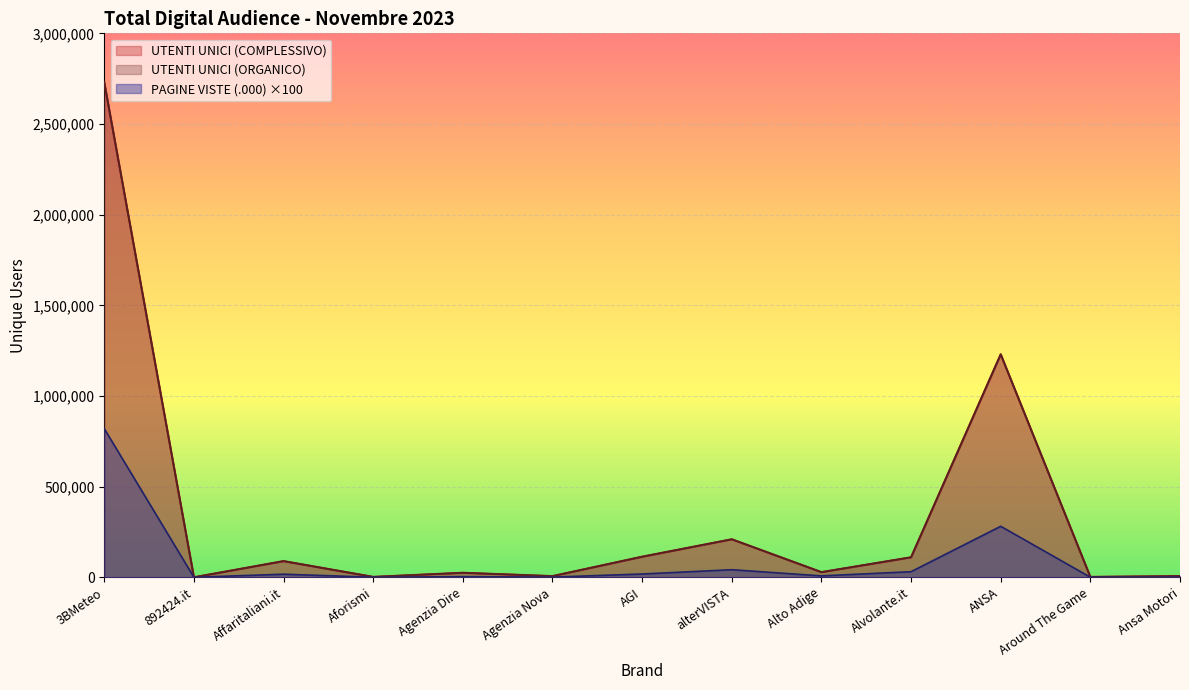

True or false: PAGINE VISTE (.000) and UTENTI UNICI (ORGANICO) intersect in this chart.

False